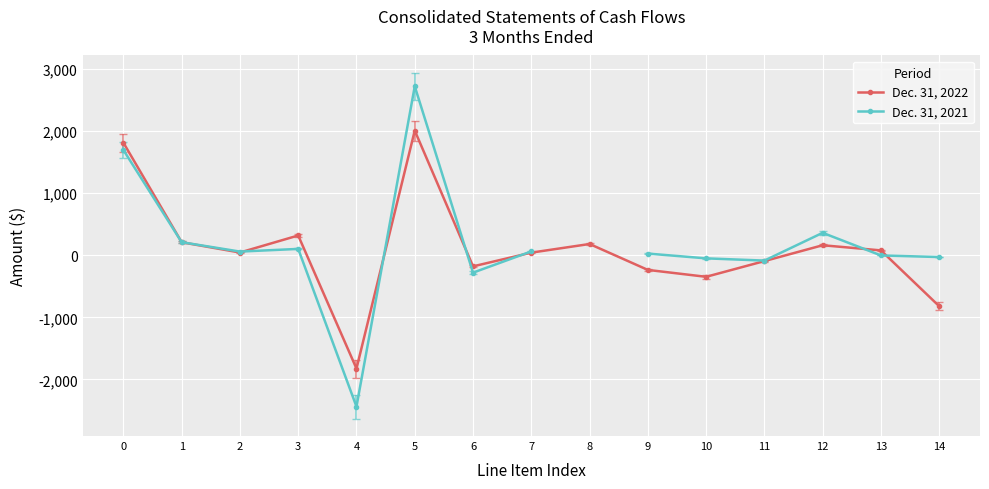

At which category is the sum across all series the highest?

5